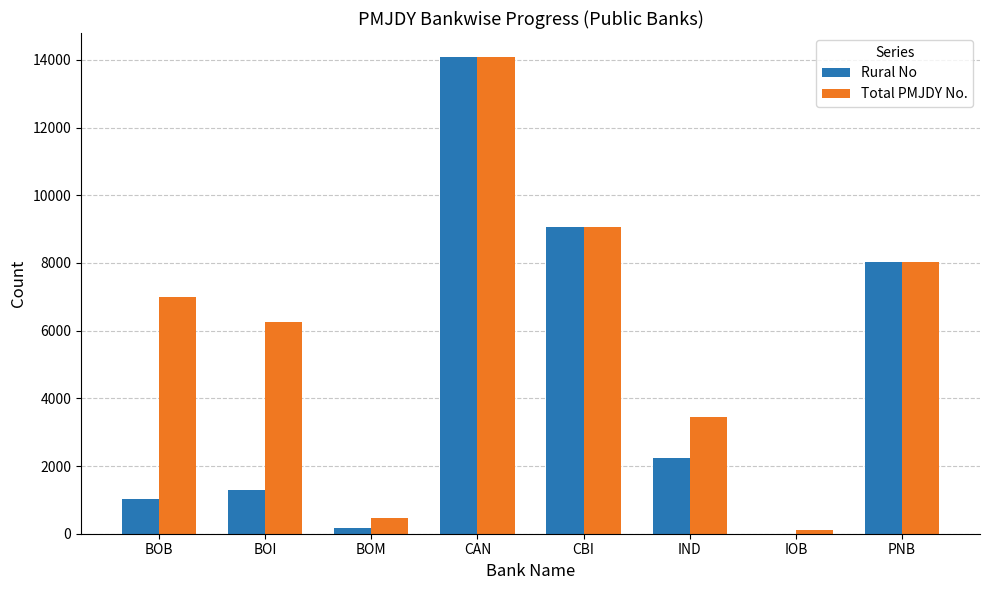

What is the difference between the Rural No values at IOB and BOI?

1300